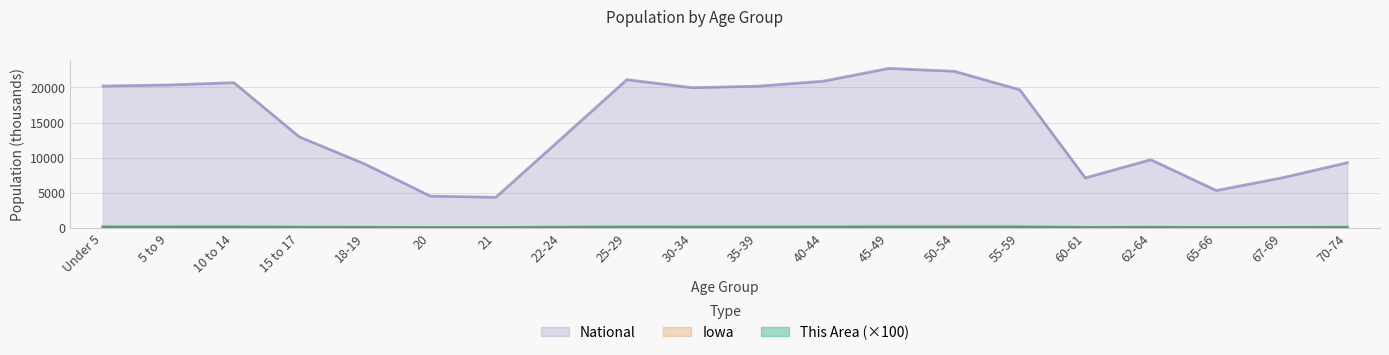

What is the sum of all National values?

290191.0